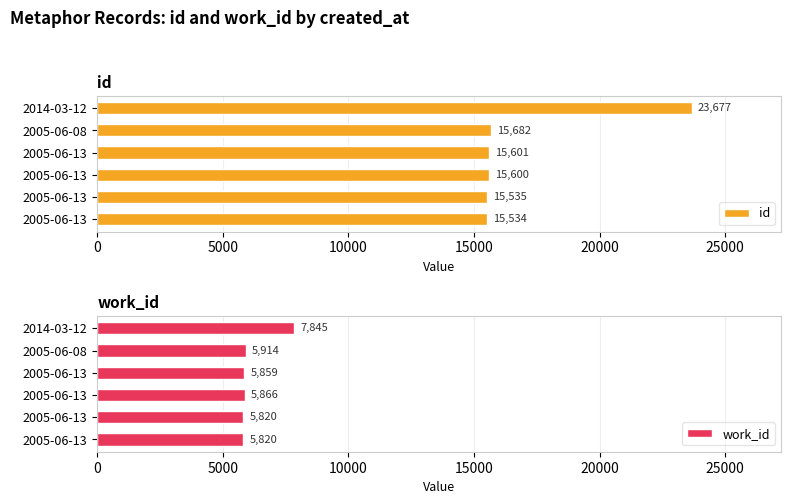

Between 2014-03-12 and 2005-06-08, which is larger?

2014-03-12